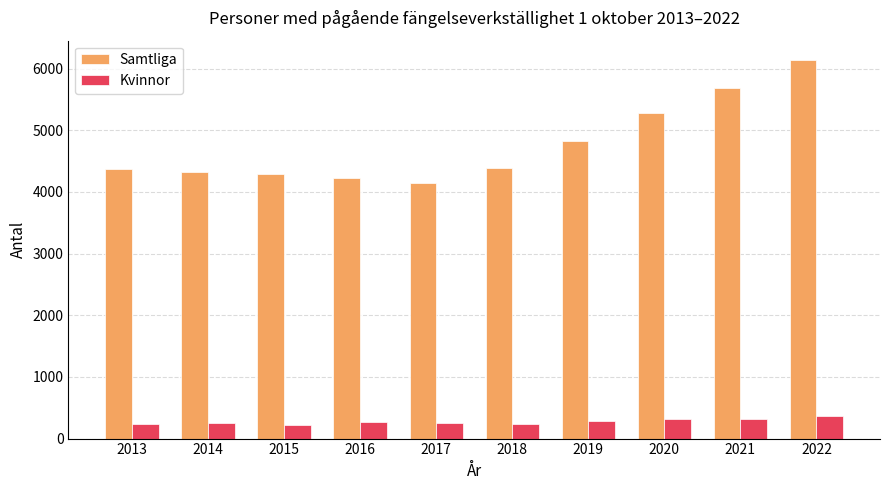

What value does the Samtliga series have at 2021, to the nearest 100?

5700